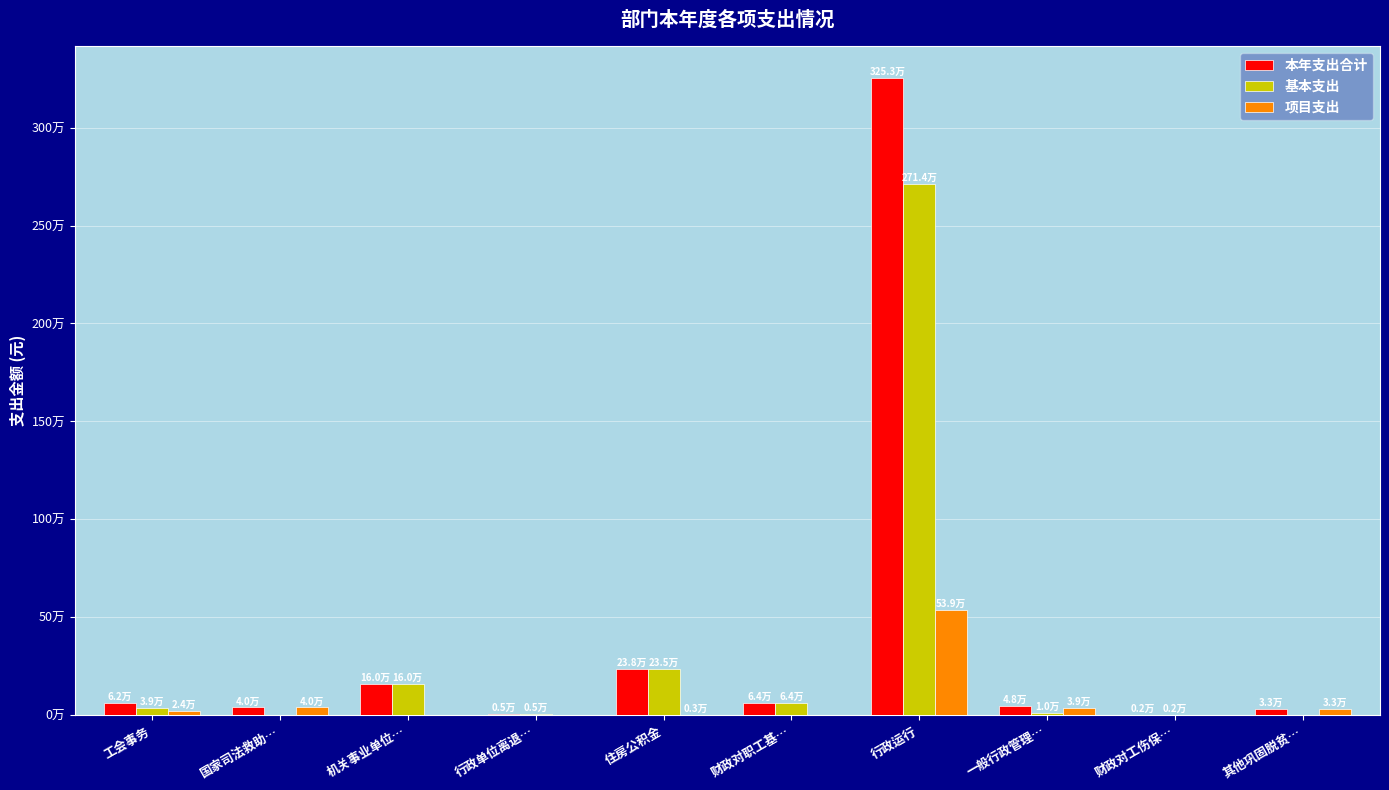

Between 行政运行 and 其他巩固脱贫…, which series saw the biggest shift?

本年支出合计